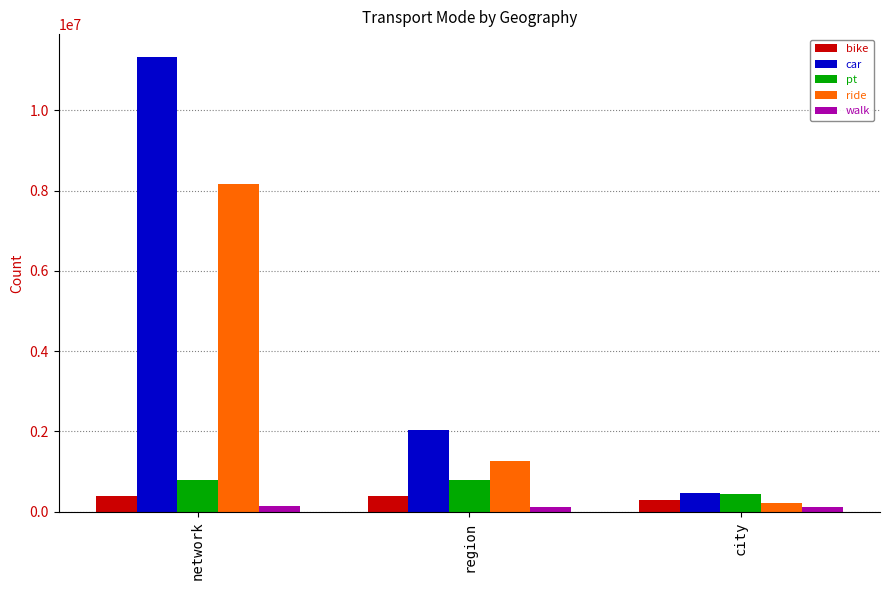

Which series has the widest spread of values?

car